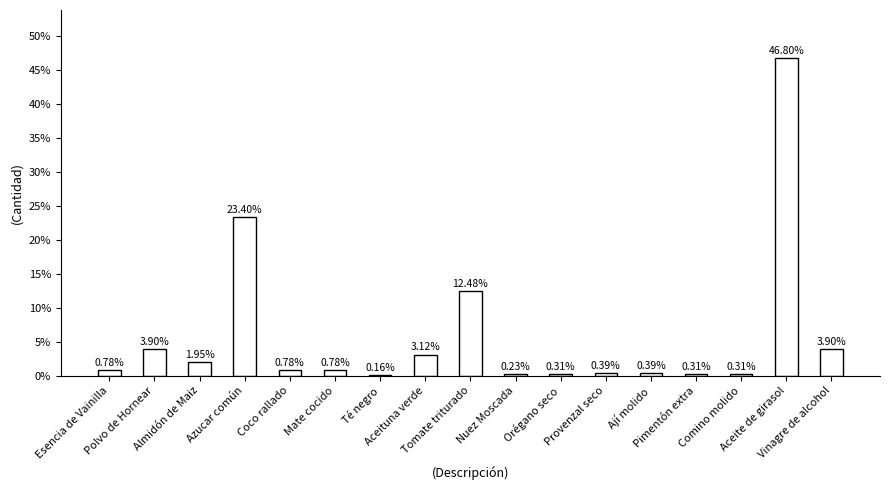

What is the sum of all values?

100.0